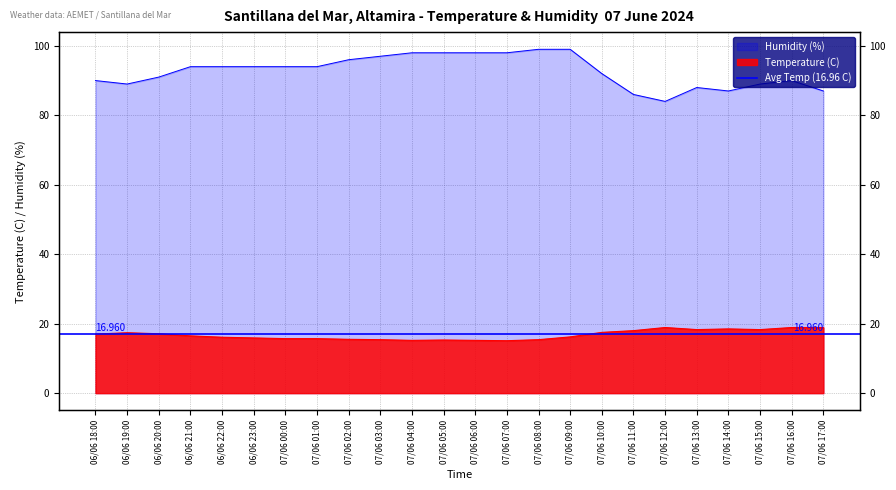

What is the lowest value of the Humidity (%) series?

84.0